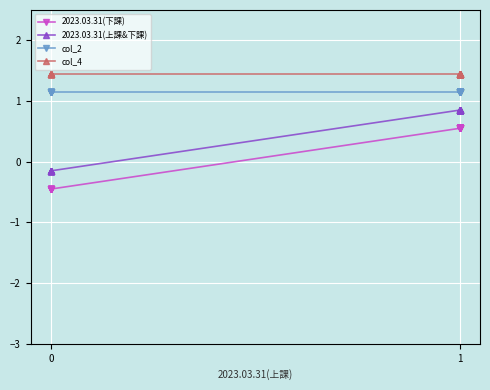

Rank the series by their maximum value, from lowest to highest.

2023.03.31(下課), 2023.03.31(上課&下課), col_2, col_4